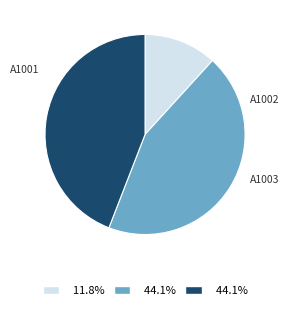

Is there a majority slice in this chart?

No